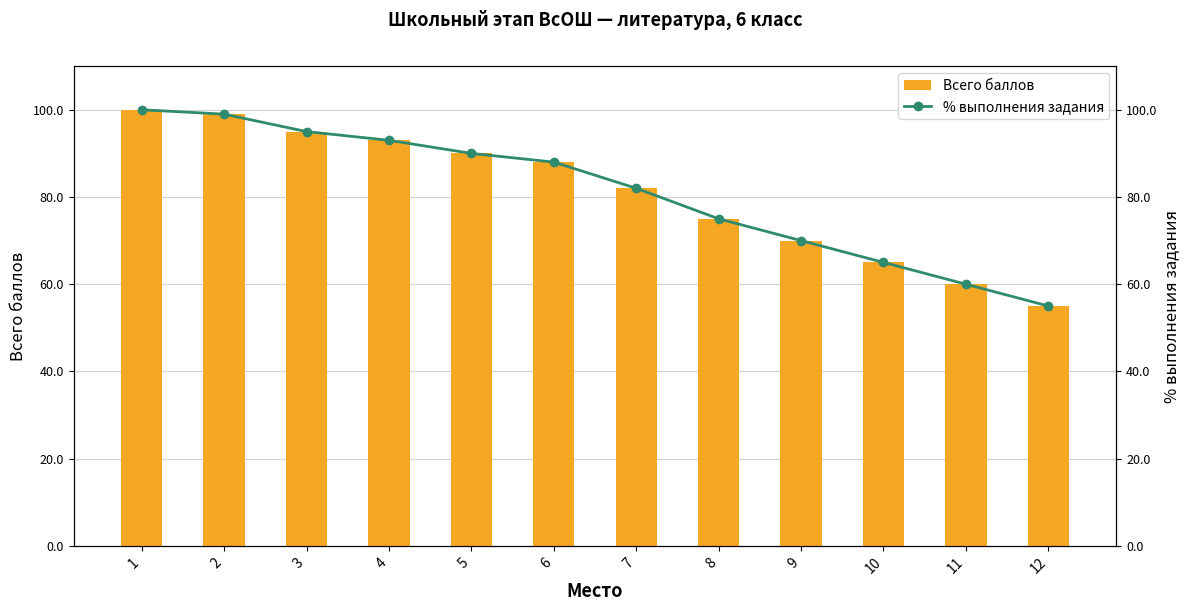

How many data points does each series have?

12